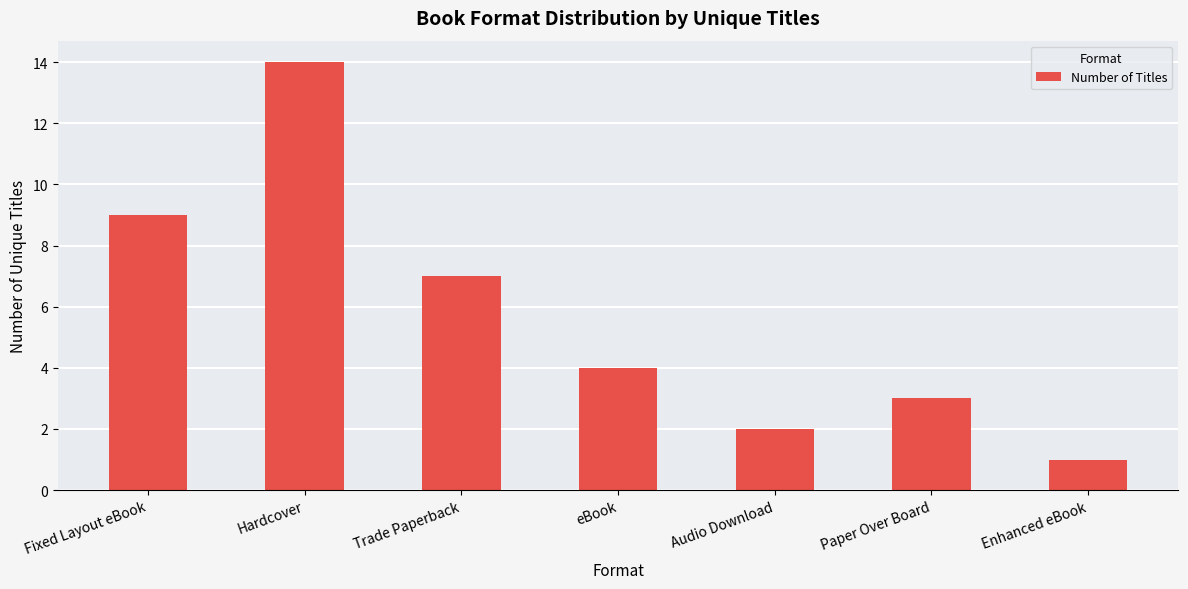

What is the average value?

6